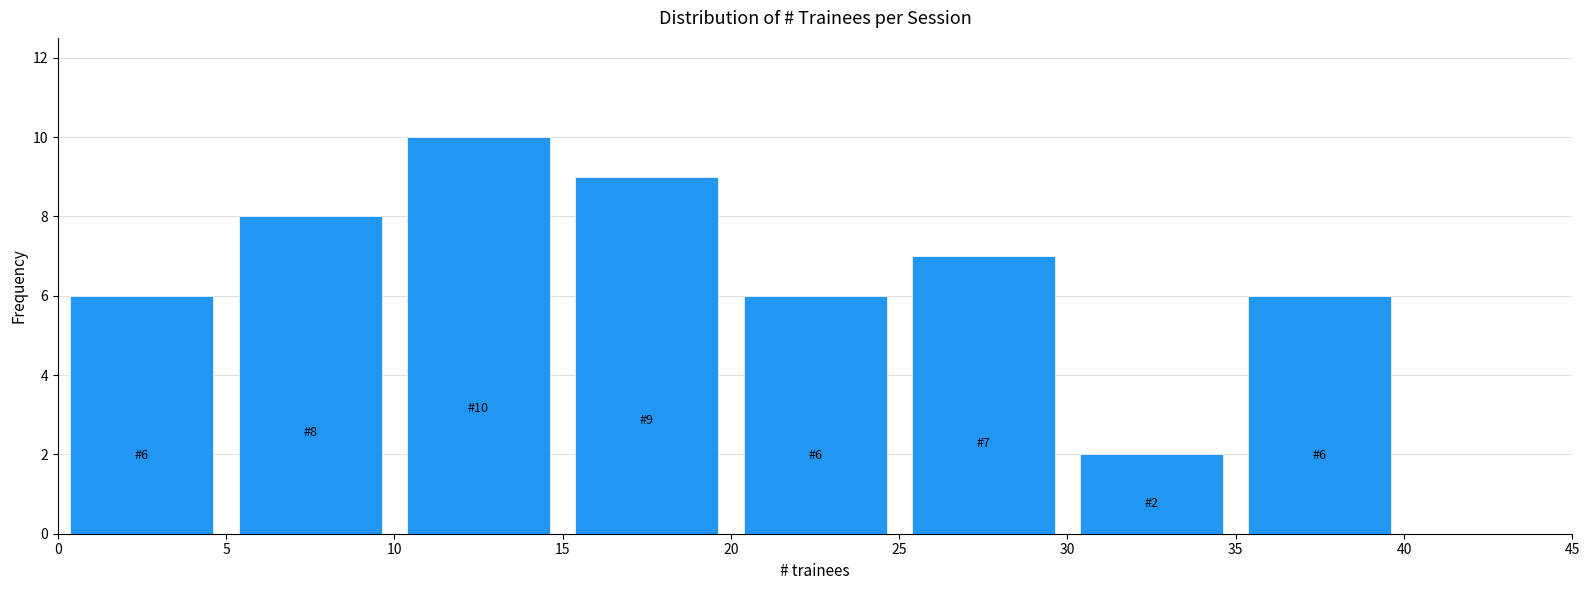

Over which range of the x-axis is the bar tallest?

10 to 15